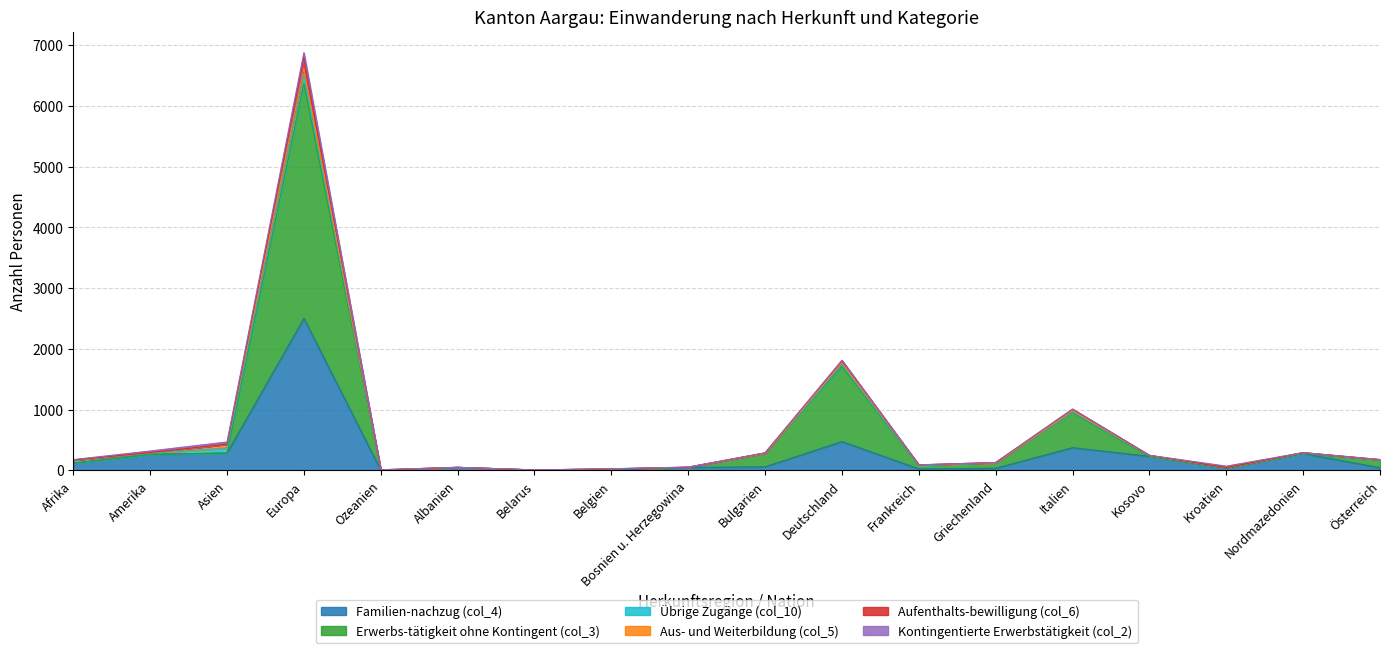

How many interior local peaks does the Erwerbs-tätigkeit ohne Kontingent (col_3) series have?

5